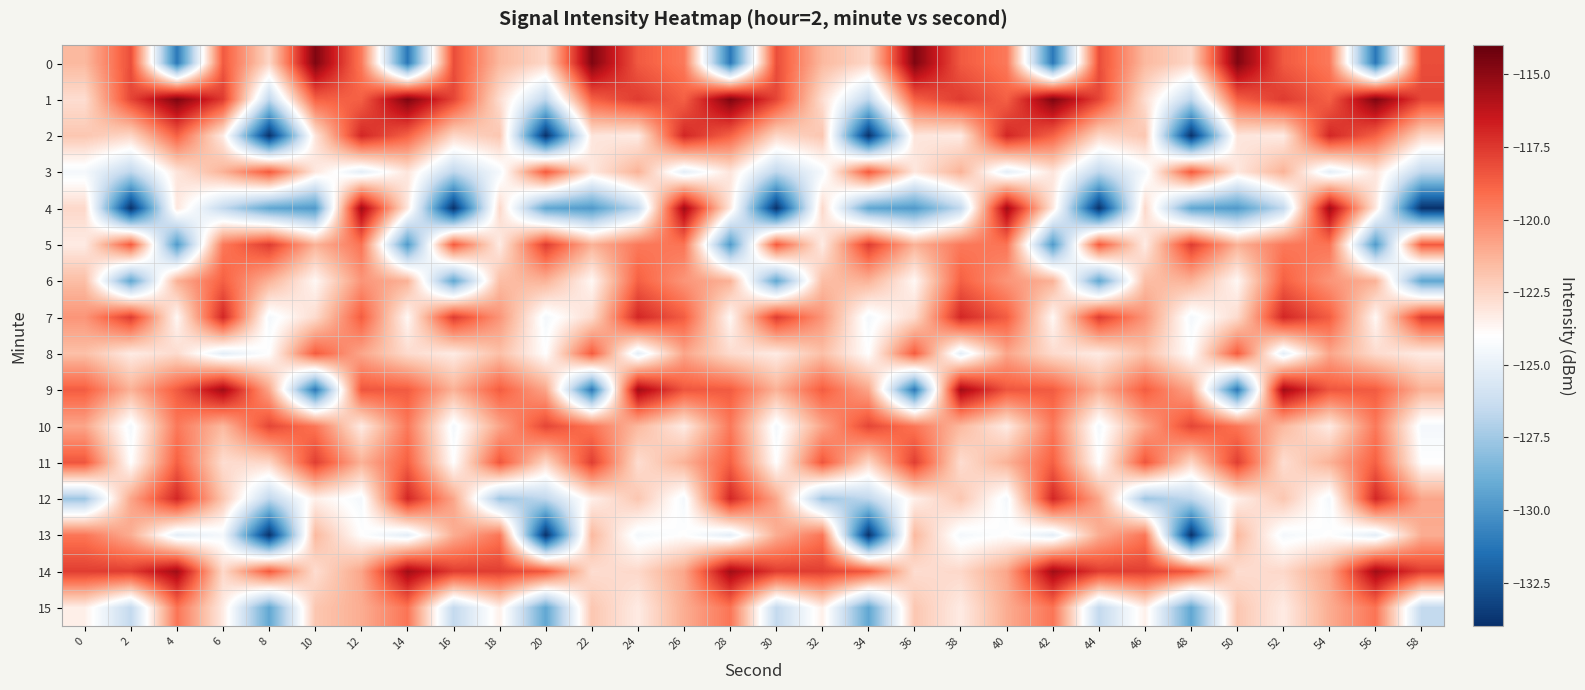

At 6, list the series in order from largest to smallest.

9, 7, 1, 0, 6, 5, 3, 10, 12, 14, 11, 2, 15, 13, 8, 4